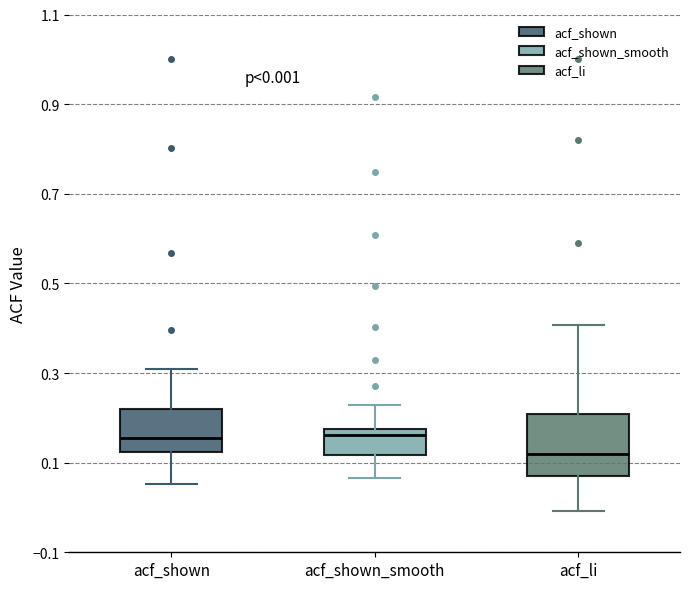

Comparing the boxes themselves (not the whiskers), which one is the tallest?

acf_li